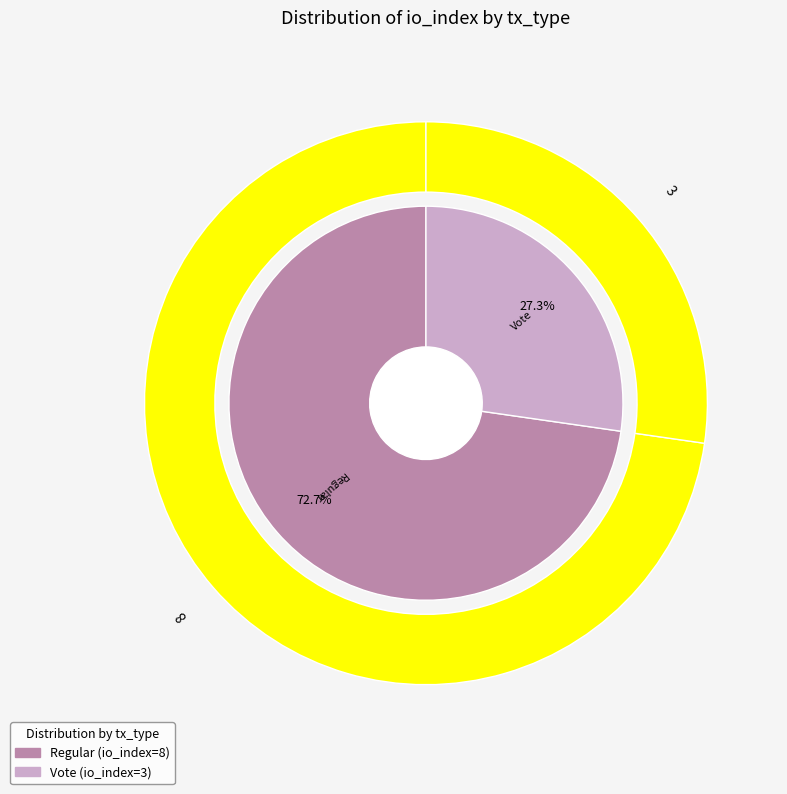

Approximately how many times larger is the value at Vote compared to Regular?

0.4